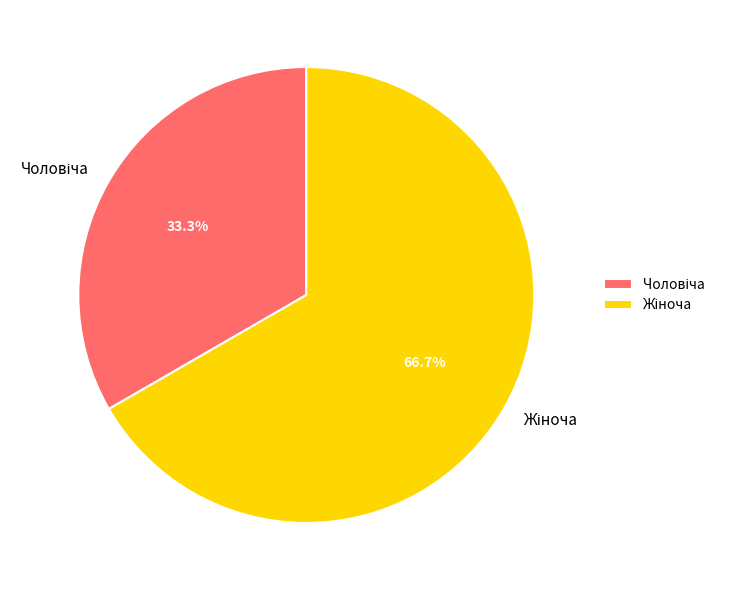

Count the number of slices in the pie.

2